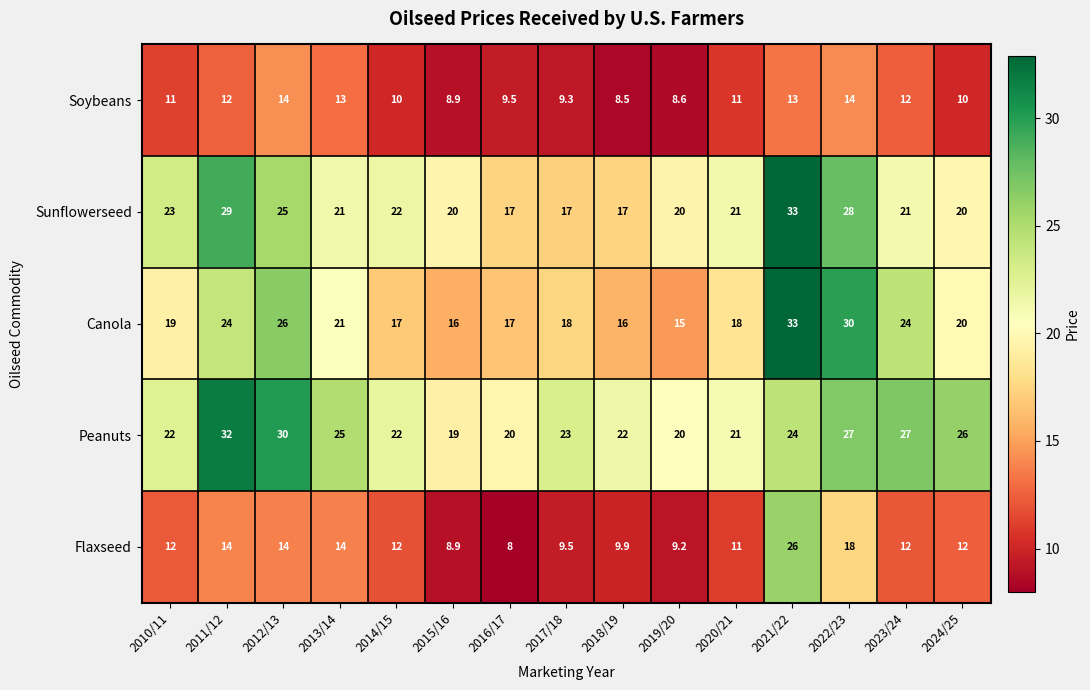

What is the minimum value for Flaxseed?

8.0